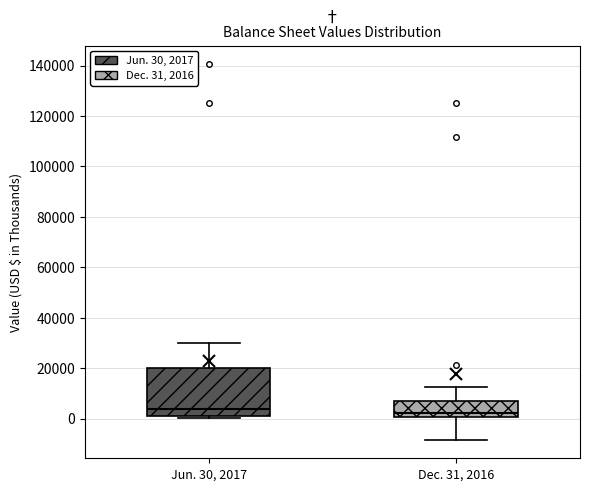

Comparing the boxes themselves (not the whiskers), which one is the tallest?

Jun. 30, 2017